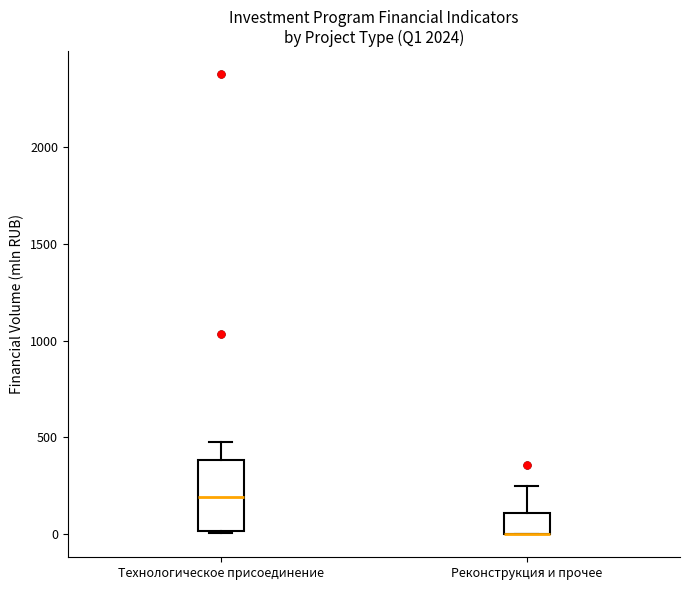

Comparing the boxes themselves (not the whiskers), which one is the tallest?

Технологическое присоединение